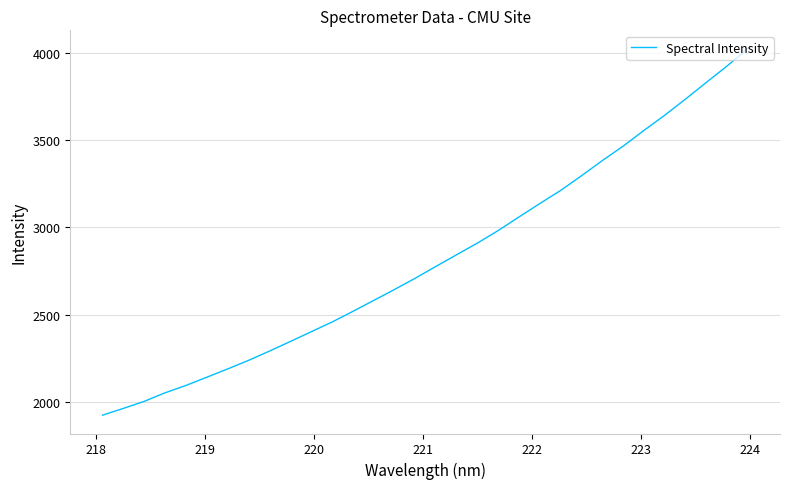

True or false: there are more than 1 points higher than both neighbors.

False